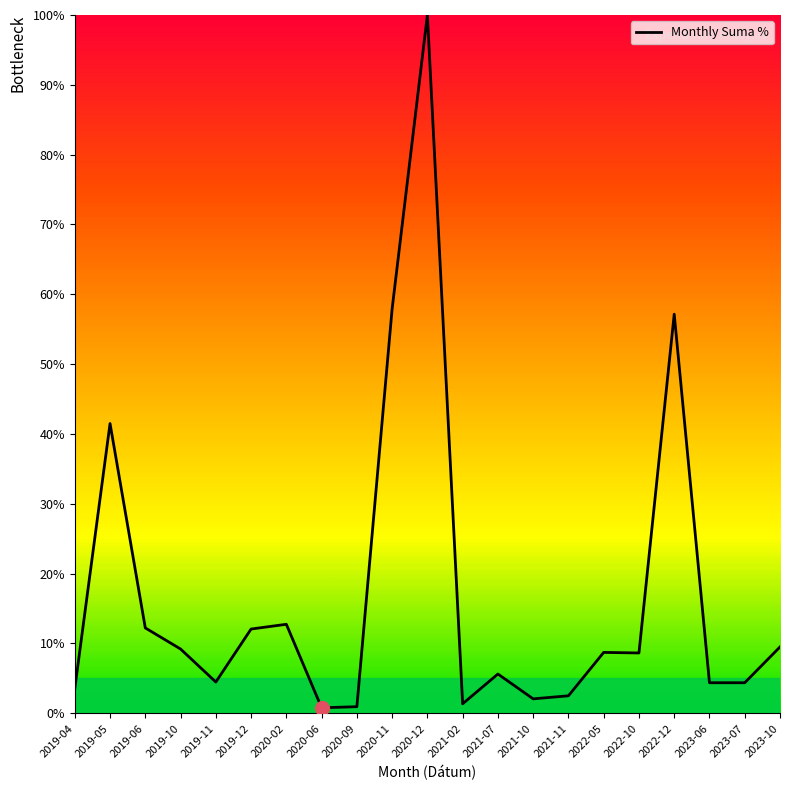

Which label corresponds to the largest value in the chart?

2020-12